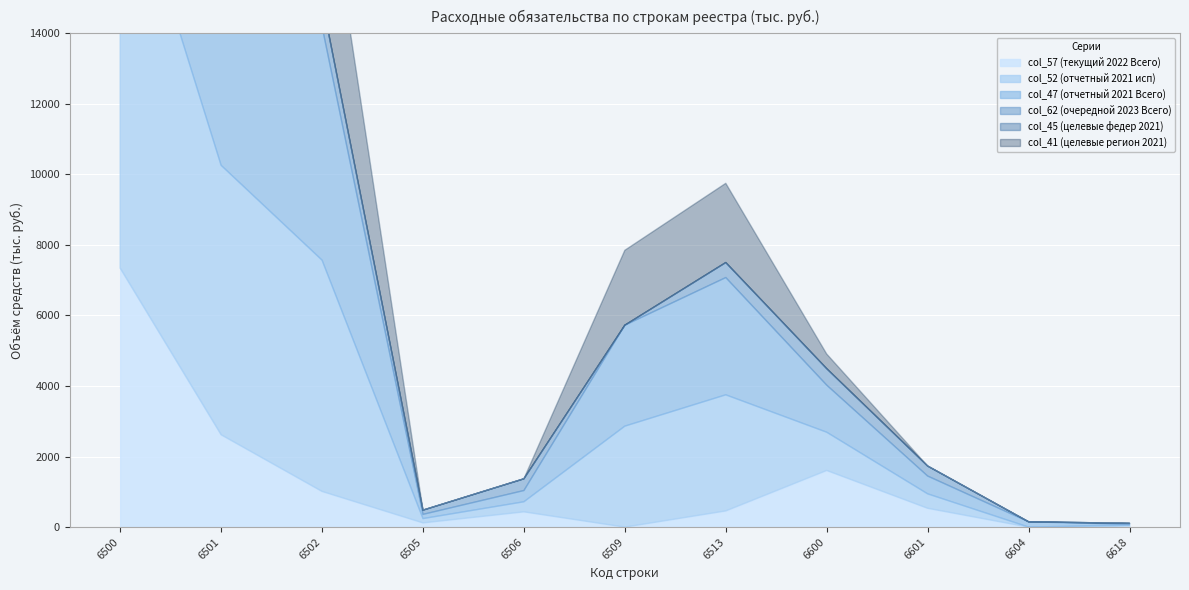

At 6513, list the series in order from smallest to largest.

col_45 (целевые федер 2021), col_62 (очередной 2023 Всего), col_57 (текущий 2022 Всего), col_41 (целевые регион 2021), col_52 (отчетный 2021 исп), col_47 (отчетный 2021 Всего)